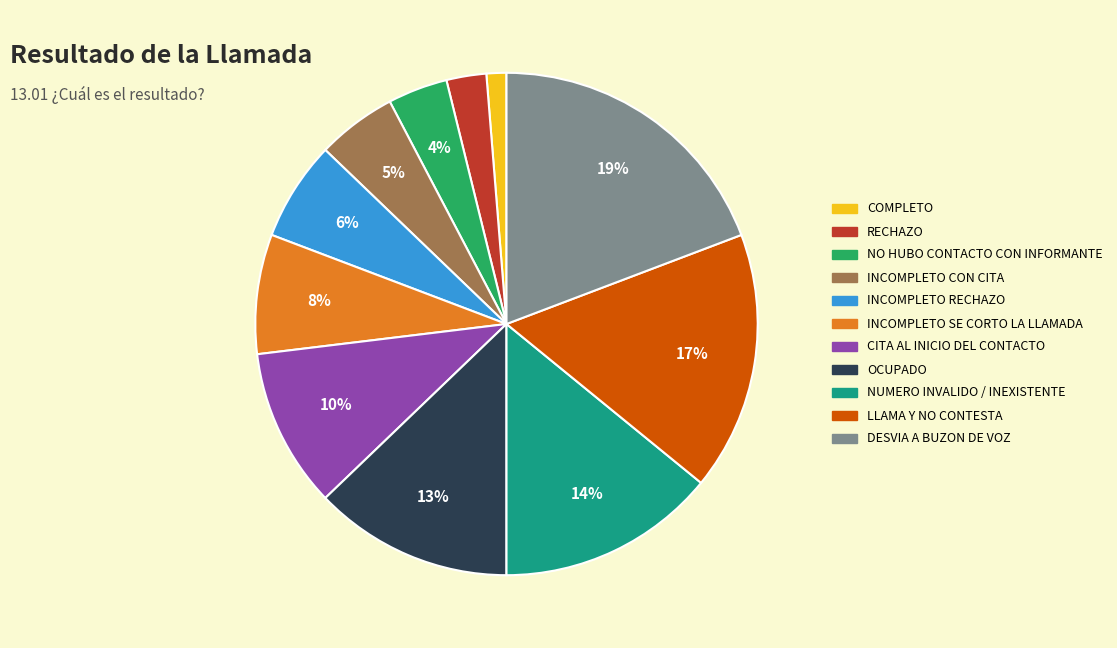

Approximately how many times larger is the value at RECHAZO compared to NUMERO INVALIDO / INEXISTENTE?

0.2